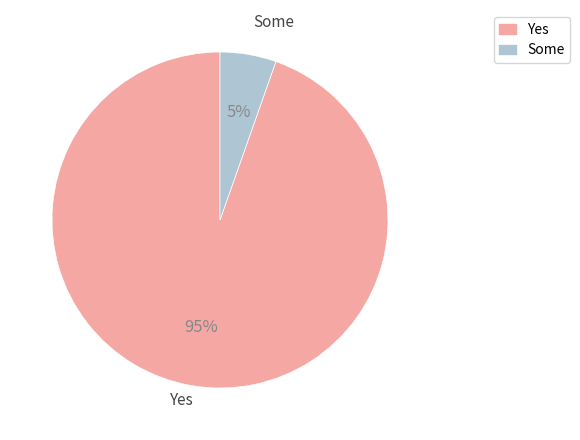

To the nearest percent, what is the average slice percentage?

50%